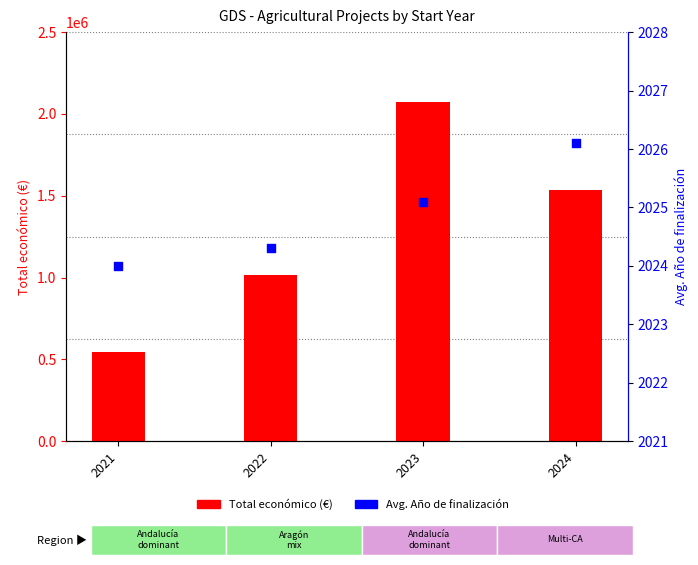

What are all the series names shown in the legend?

Total económico (€), Avg. Año de finalización